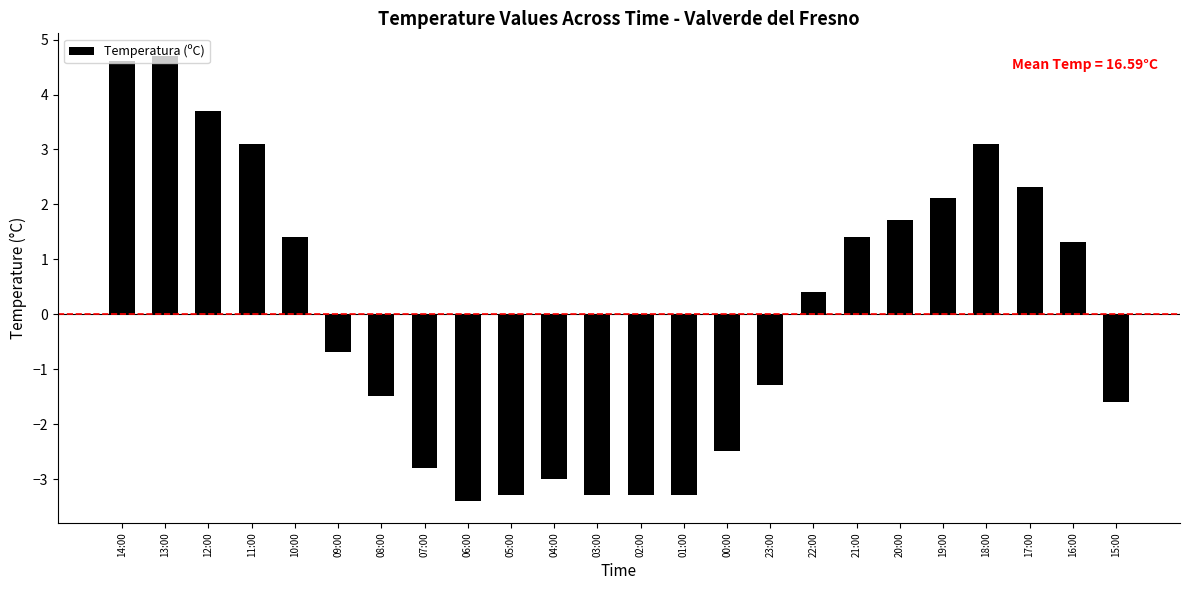

What is the sum of the values at 13:00 and 11:00?

7.8